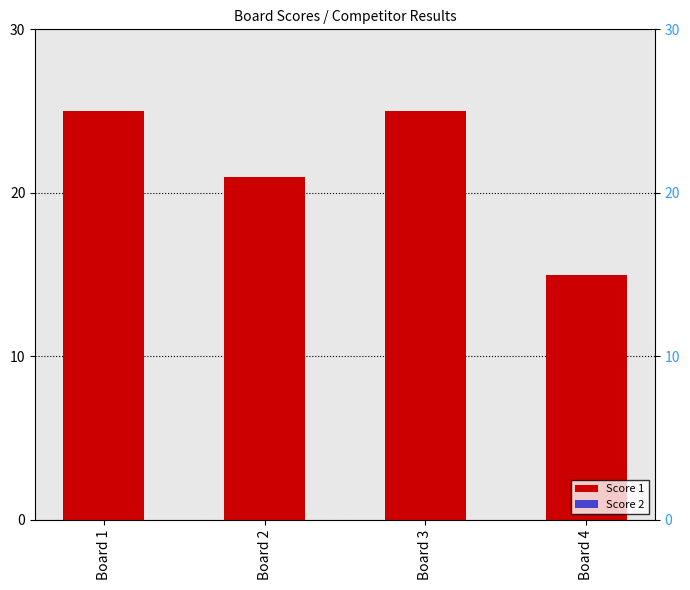

Does the chart contain any negative values?

No